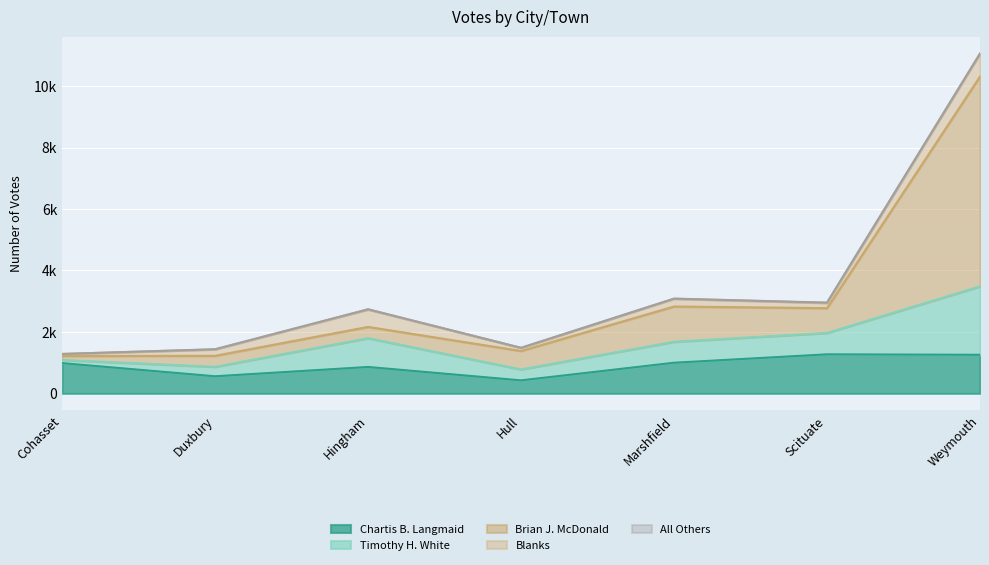

Between Marshfield and Hingham, which is larger?

Marshfield